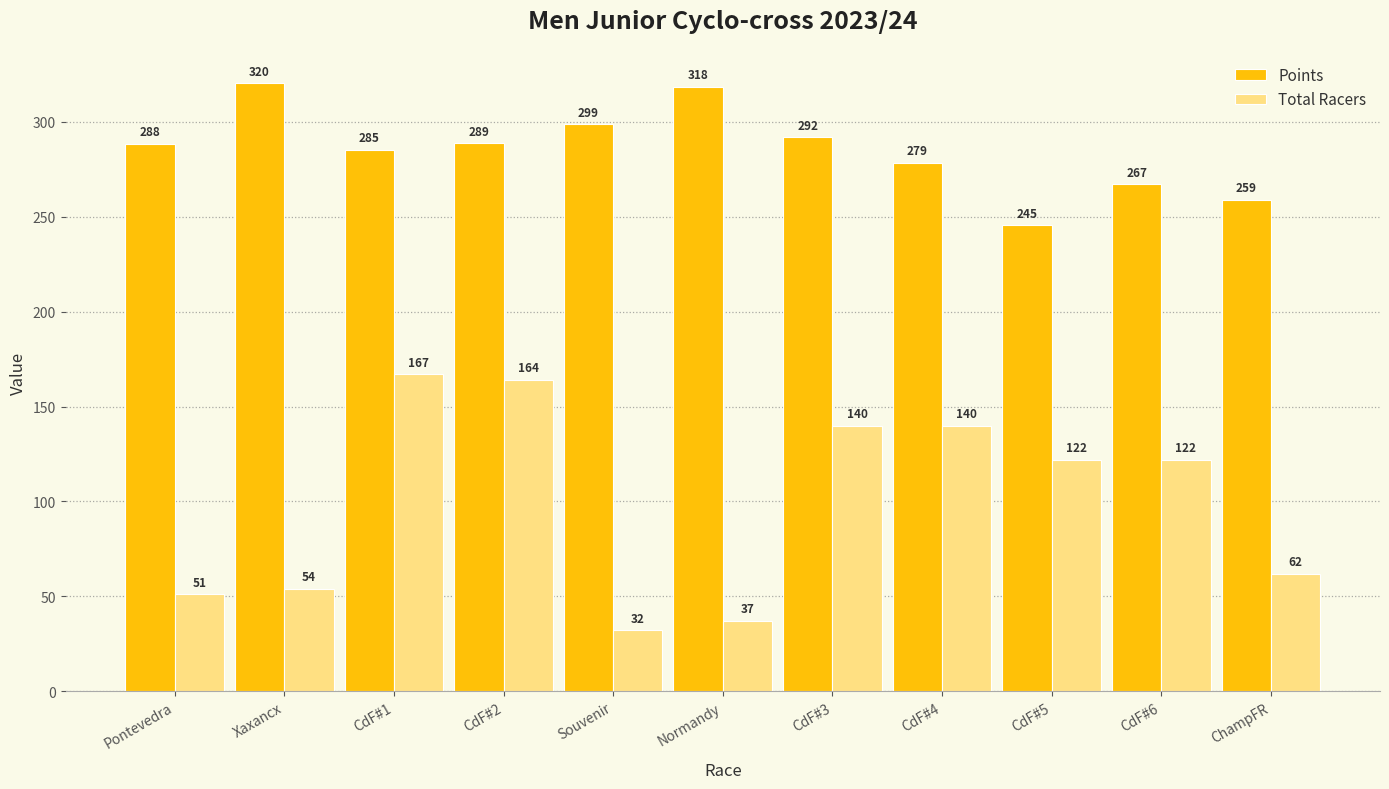

What is the sum of the Total Racers values at CdF#6 and Xaxancx?

176.0